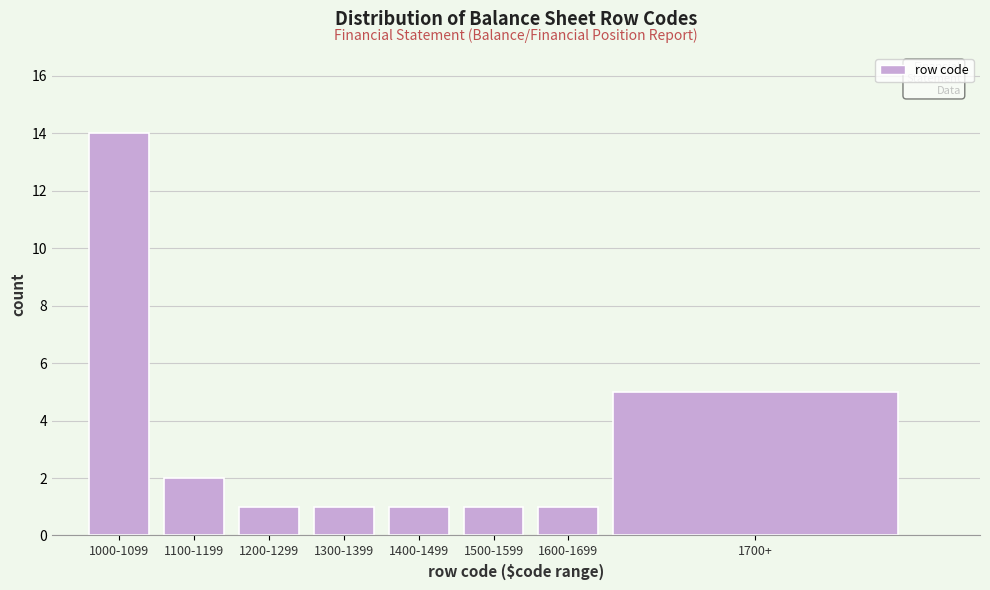

Reading left to right, list all the values displayed in this chart.

1000-1099=14	1100-1199=2	1200-1299=1	1300-1399=1	1400-1499=1	1500-1599=1	1600-1699=1	1700+=5